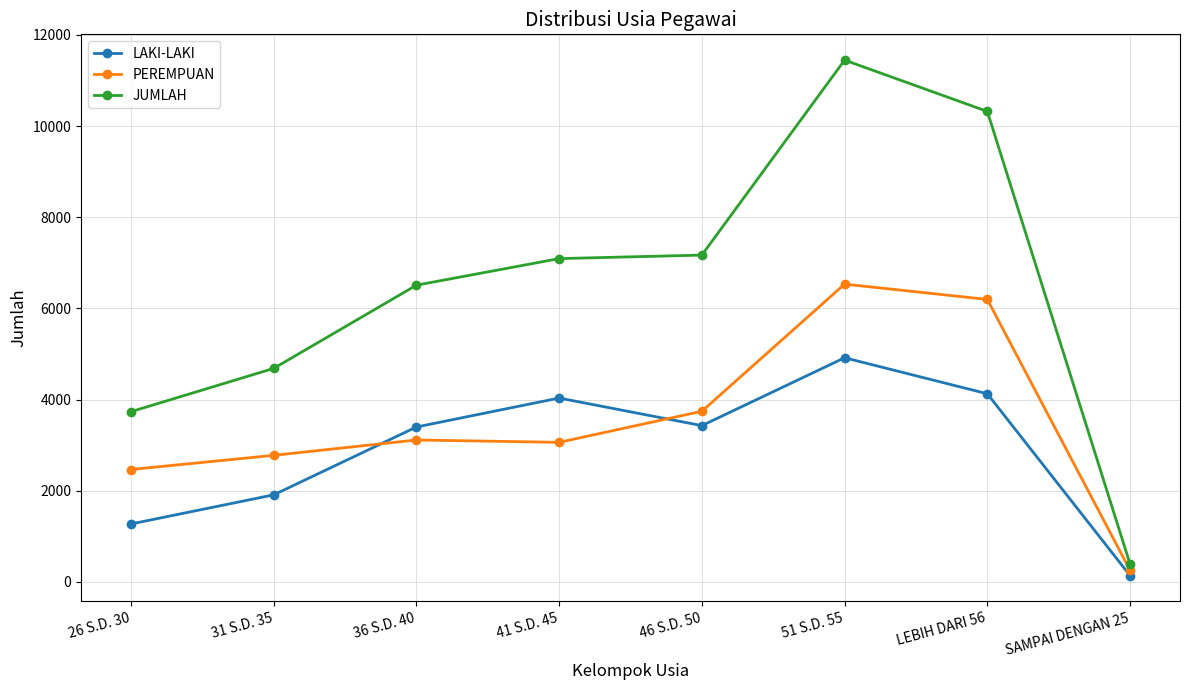

At which label does LAKI-LAKI reach its peak?

51 S.D. 55